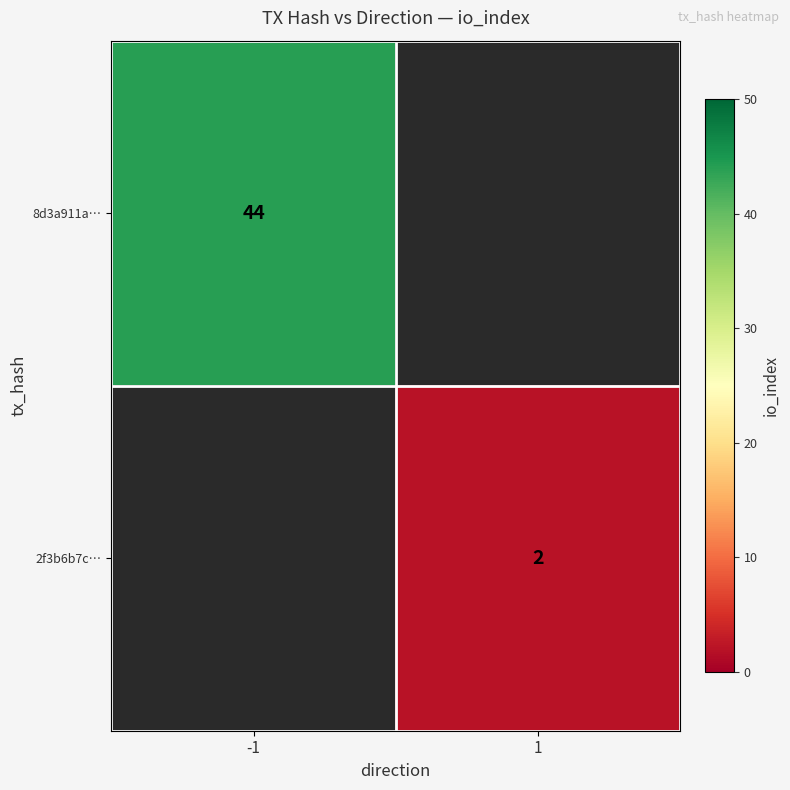

The 8d3a911a… series shows 44 at -1. True or false?

True